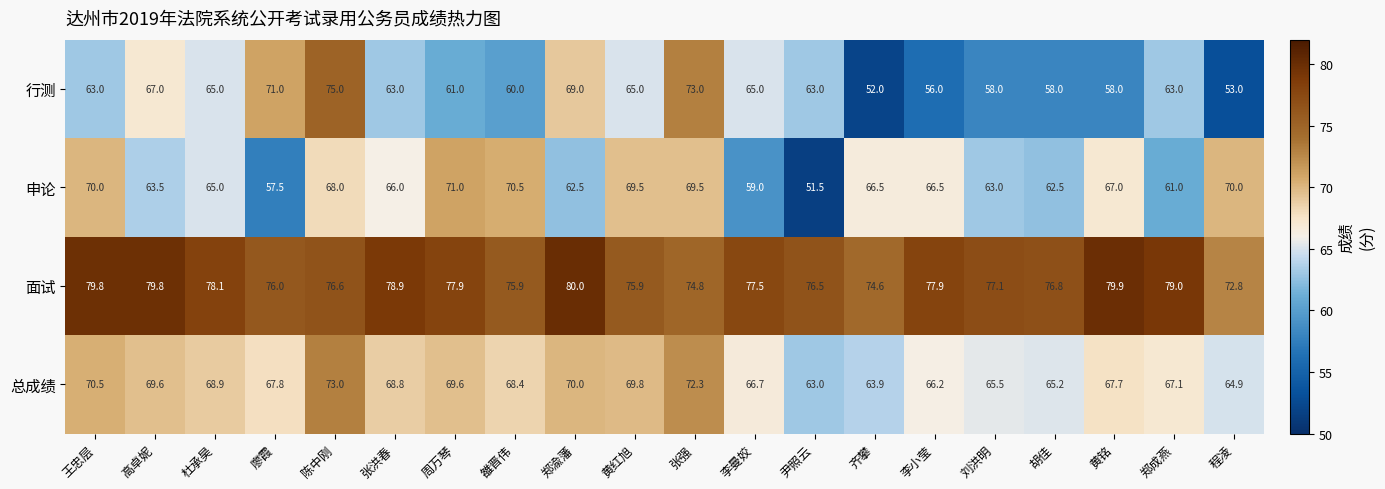

What is the difference between the 申论 values at 黄红旭 and 黄铭?

2.5